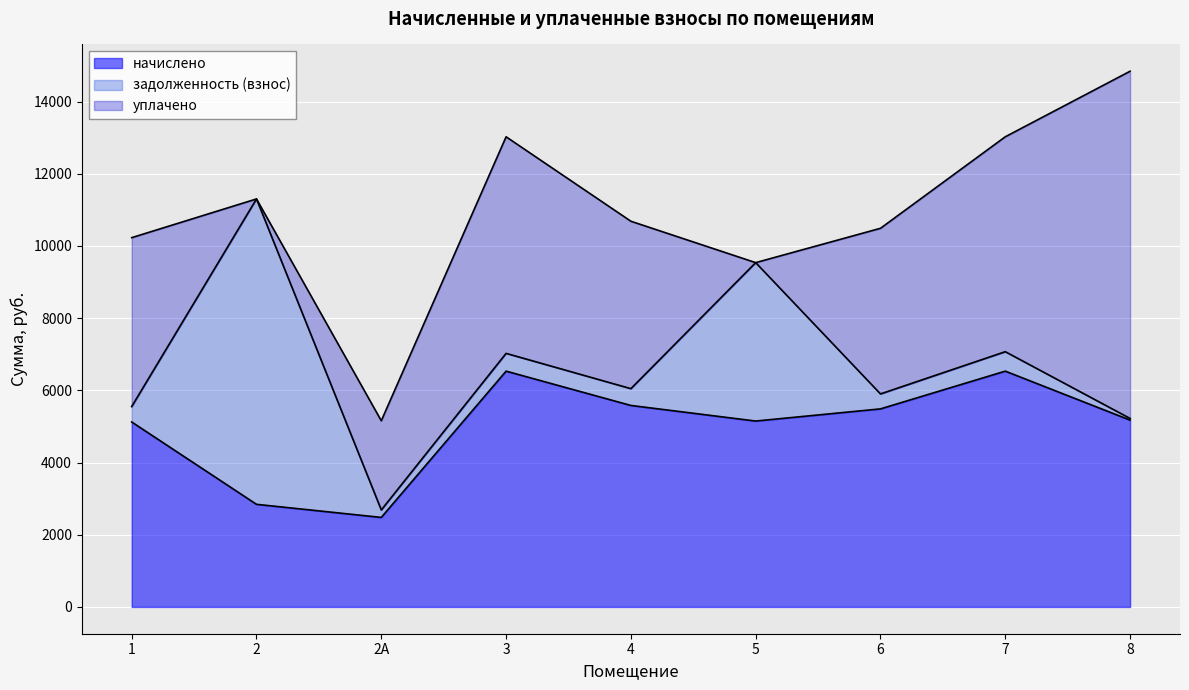

What is the approximate value of задолженность (взнос) at 1?

427.0